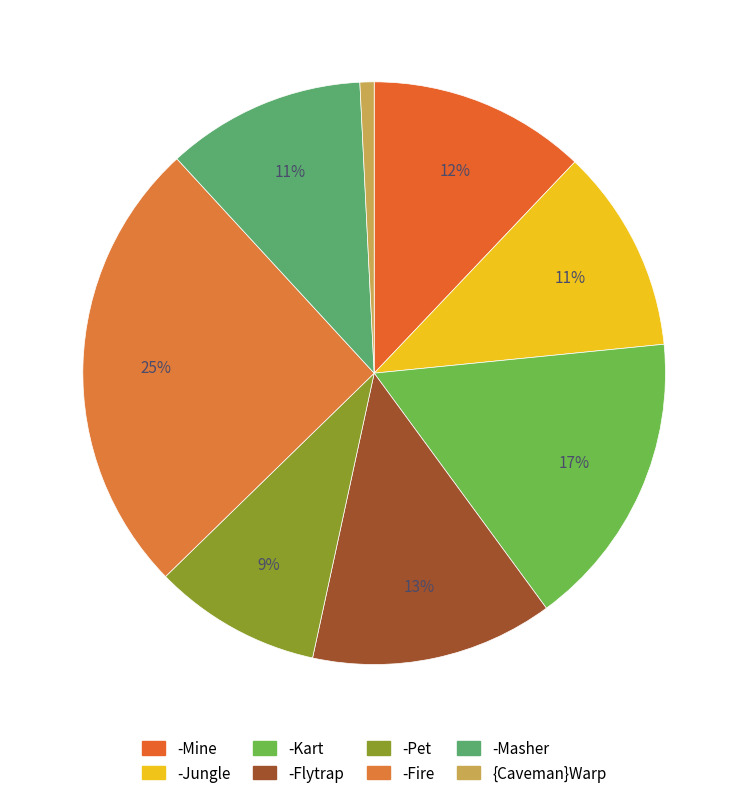

To the nearest percent, what is the combined percentage of -Kart and -Pet?

26%